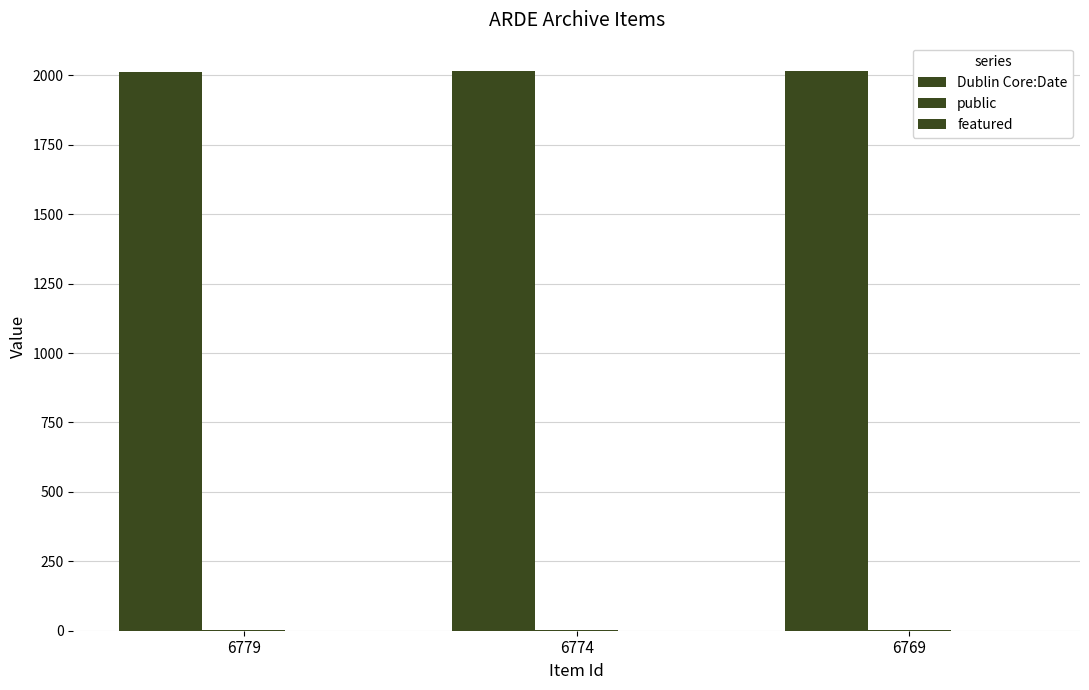

Rank the series at 6774 from lowest to highest value.

featured, public, Dublin Core:Date